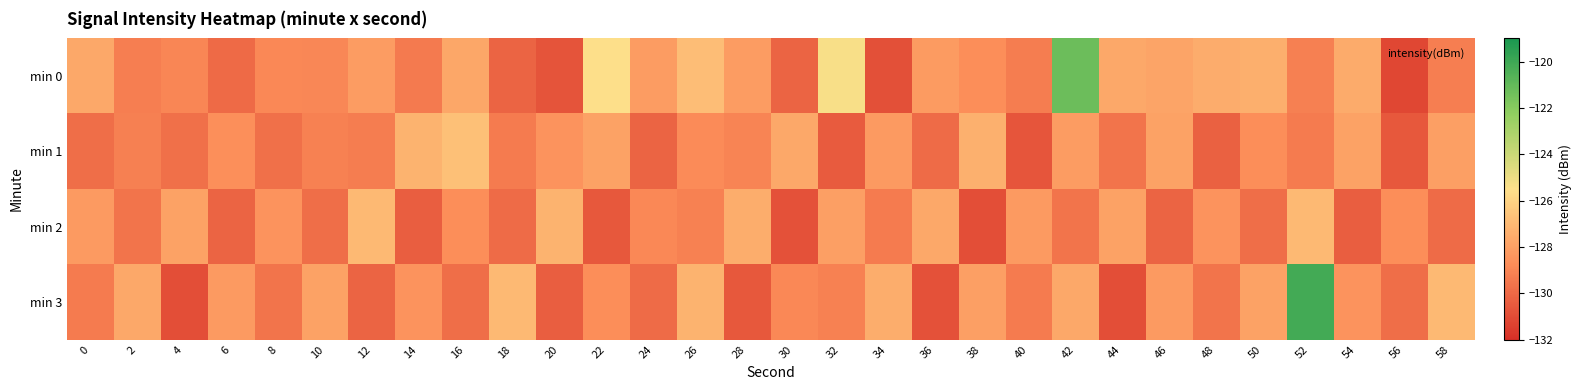

Reading left to right, what are all the values shown in this chart?

min 0: 0=-127.7	2=-129.2	4=-129.0	6=-130.0	8=-128.9	10=-128.9	12=-128.1	14=-129.4	16=-127.7	18=-130.1	20=-130.7	22=-125.5	24=-128.1	26=-126.9	28=-128.1	30=-130.1	32=-125.3	34=-130.8	36=-128.2	38=-128.7	40=-129.3	42=-121.3	44=-127.6	46=-127.8	48=-127.5	50=-127.4	52=-129.2	54=-127.5	56=-131.1	58=-129.3
min 1: 0=-129.8	2=-129.2	4=-129.7	6=-128.6	8=-129.7	10=-129.1	12=-129.3	14=-127.2	16=-126.8	18=-129.3	20=-128.5	22=-127.9	24=-130.1	26=-128.8	28=-129.0	30=-127.7	32=-130.5	34=-128.2	36=-129.9	38=-127.3	40=-130.7	42=-128.1	44=-129.6	46=-127.9	48=-130.2	50=-128.7	52=-129.3	54=-127.9	56=-130.6	58=-128.0
min 2: 0=-128.2	2=-129.6	4=-127.9	6=-130.1	8=-128.5	10=-129.8	12=-127.0	14=-130.3	16=-128.7	18=-129.9	20=-127.2	22=-130.6	24=-128.9	26=-129.1	28=-127.5	30=-130.8	32=-128.0	34=-129.3	36=-127.7	38=-130.9	40=-128.2	42=-129.6	44=-127.9	46=-130.1	48=-128.5	50=-129.8	52=-127.0	54=-130.3	56=-128.7	58=-129.9
min 3: 0=-129.3	2=-127.7	4=-130.9	6=-128.2	8=-129.6	10=-127.9	12=-130.1	14=-128.5	16=-129.8	18=-127.0	20=-130.3	22=-128.7	24=-129.9	26=-127.2	28=-130.6	30=-128.9	32=-129.1	34=-127.5	36=-130.8	38=-128.0	40=-129.3	42=-127.7	44=-130.9	46=-128.2	48=-129.6	50=-127.9	52=-120.1	54=-128.5	56=-129.8	58=-127.0